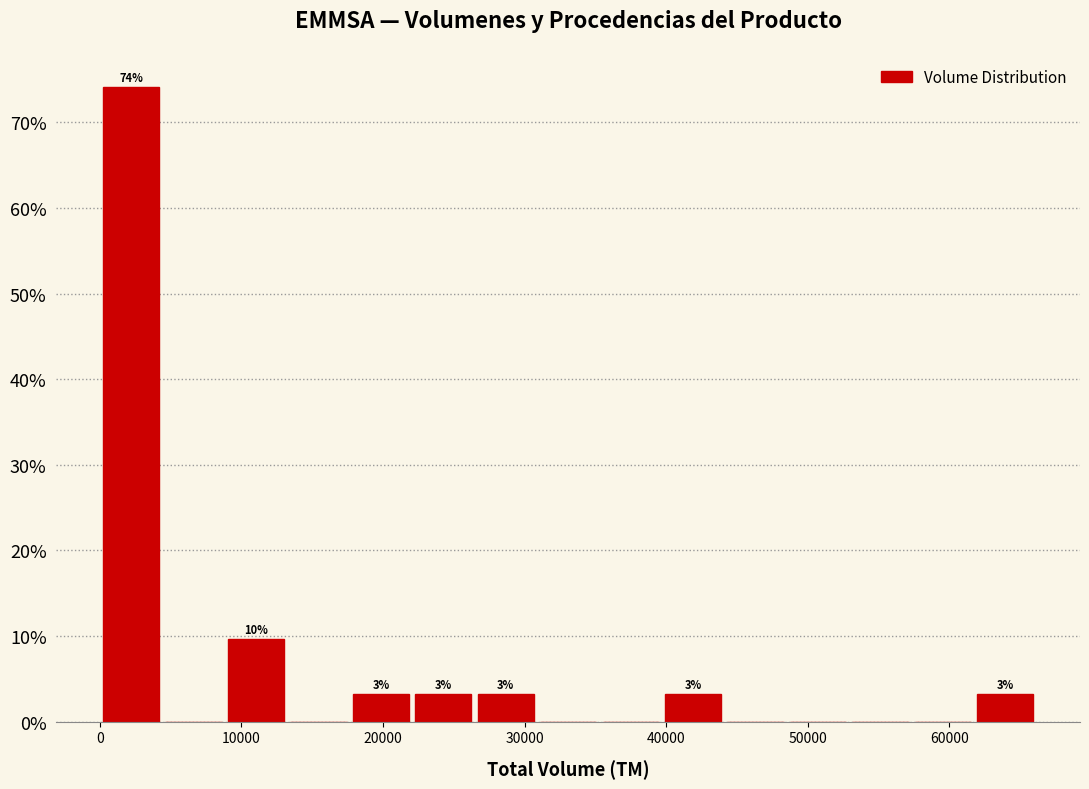

Which range on the x-axis has the tallest bar?

0 to 4000